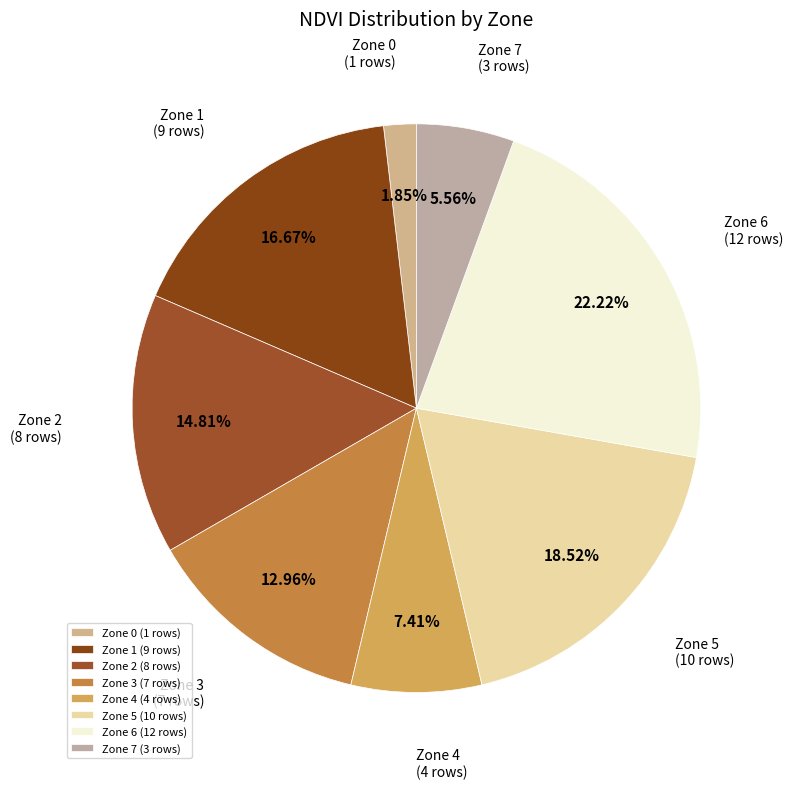

Is there any slice that represents more than half of the pie?

No